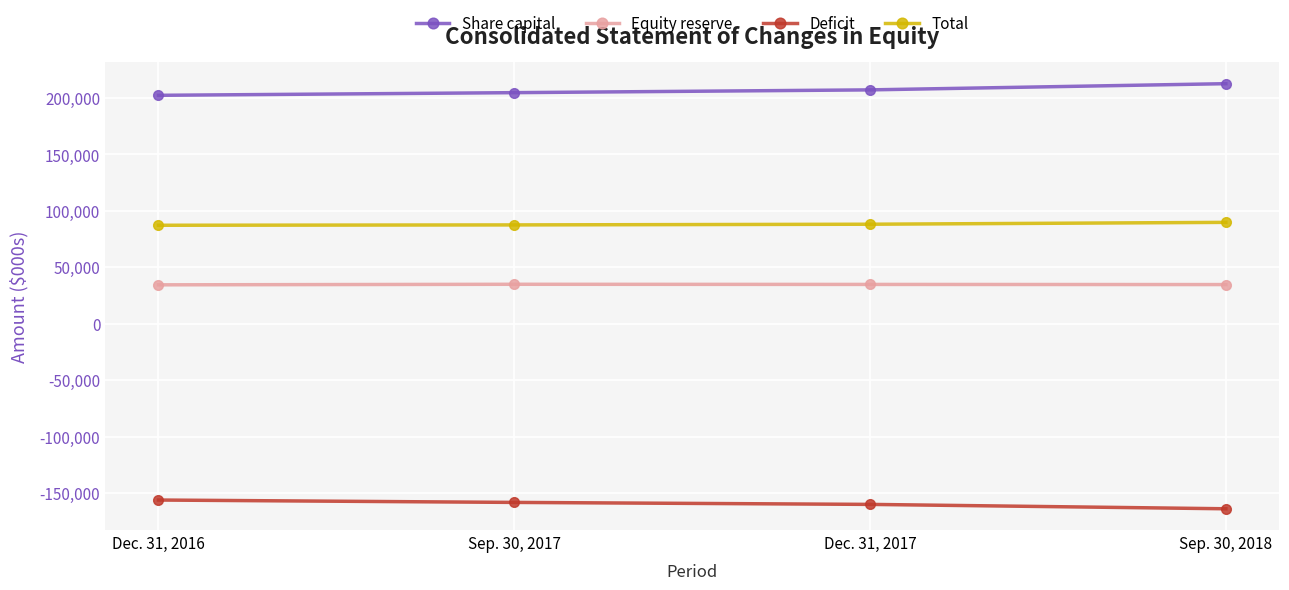

How many series are shown in this chart?

4